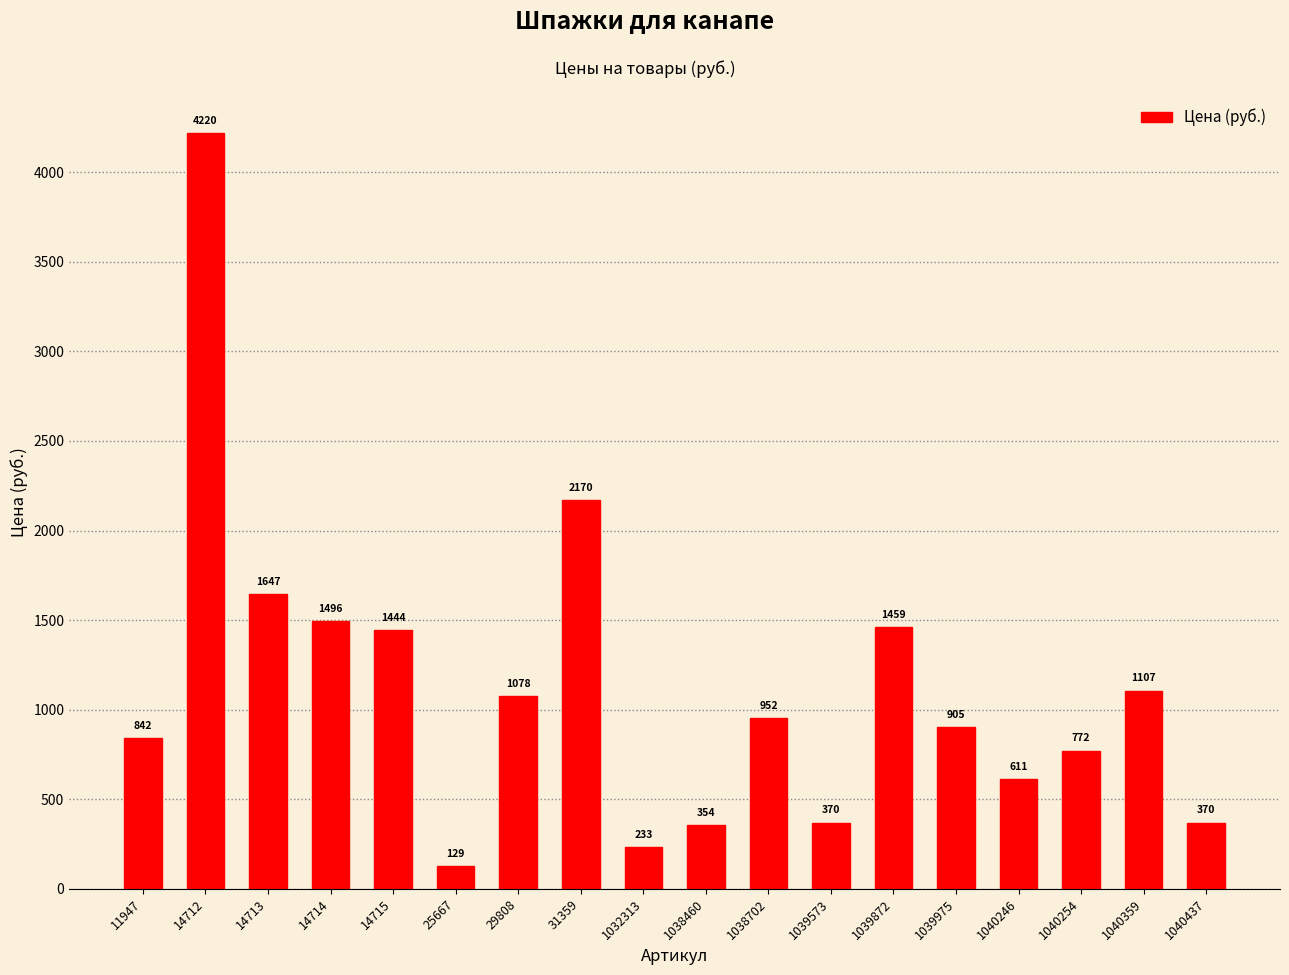

Reading right to left, transcribe all the data shown in this chart.

370	1107	772	611	905	1459	370	952	354	233	2170	1078	129	1444	1496	1647	4220	842